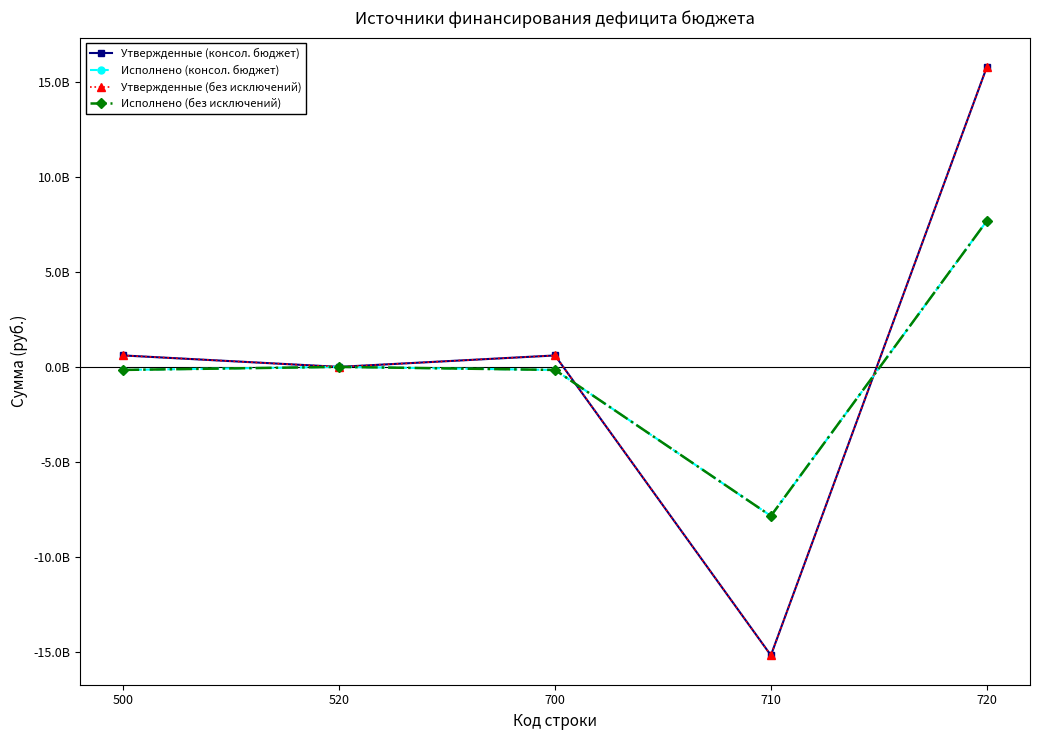

What is the maximum value shown in the chart?

15770894048.0